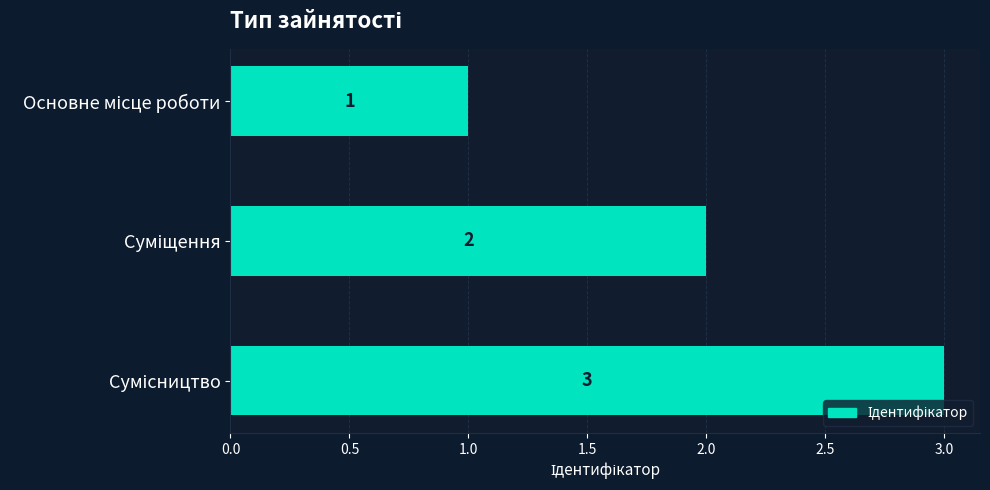

What is the greatest value displayed?

3